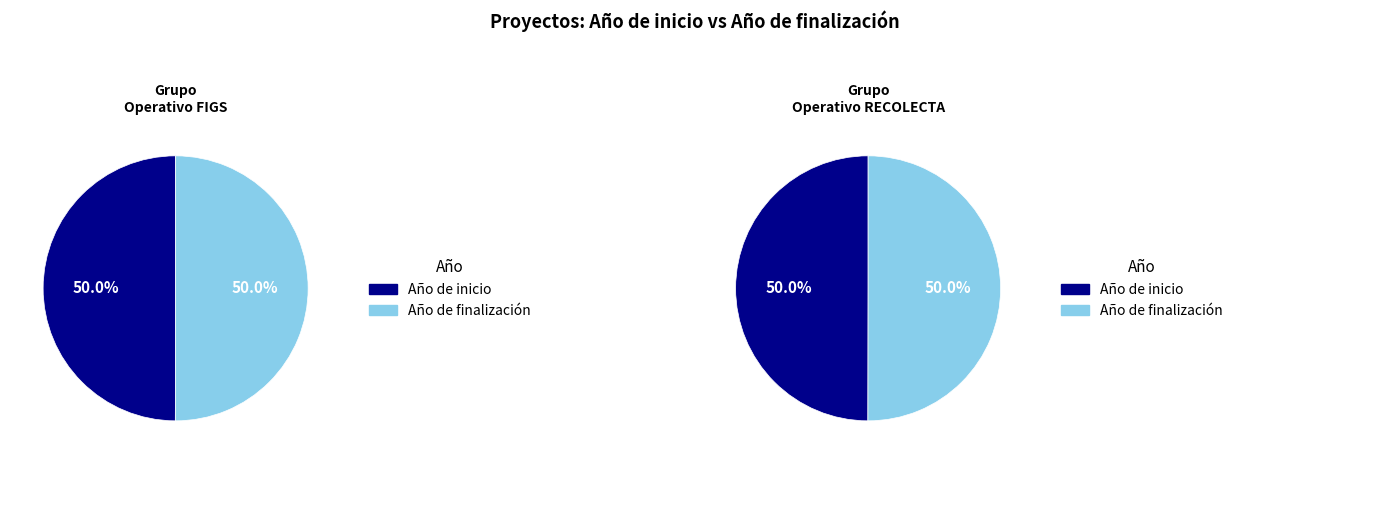

True or false: Año de finalización accounts for 50% of the total.

True